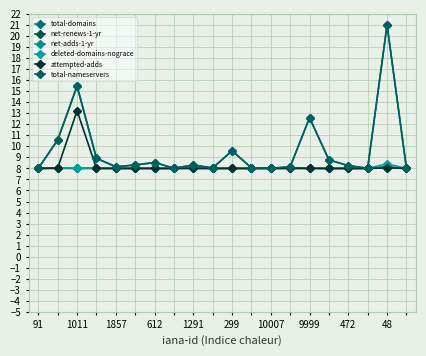

In net-renews-1-yr, how many points are lower than both neighbors (excluding endpoints)?

2